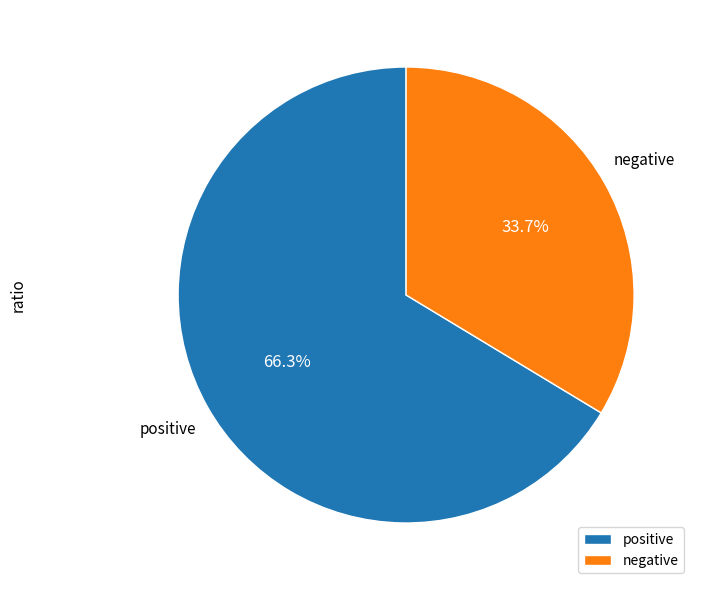

To the nearest percent, what portion does negative represent?

34%